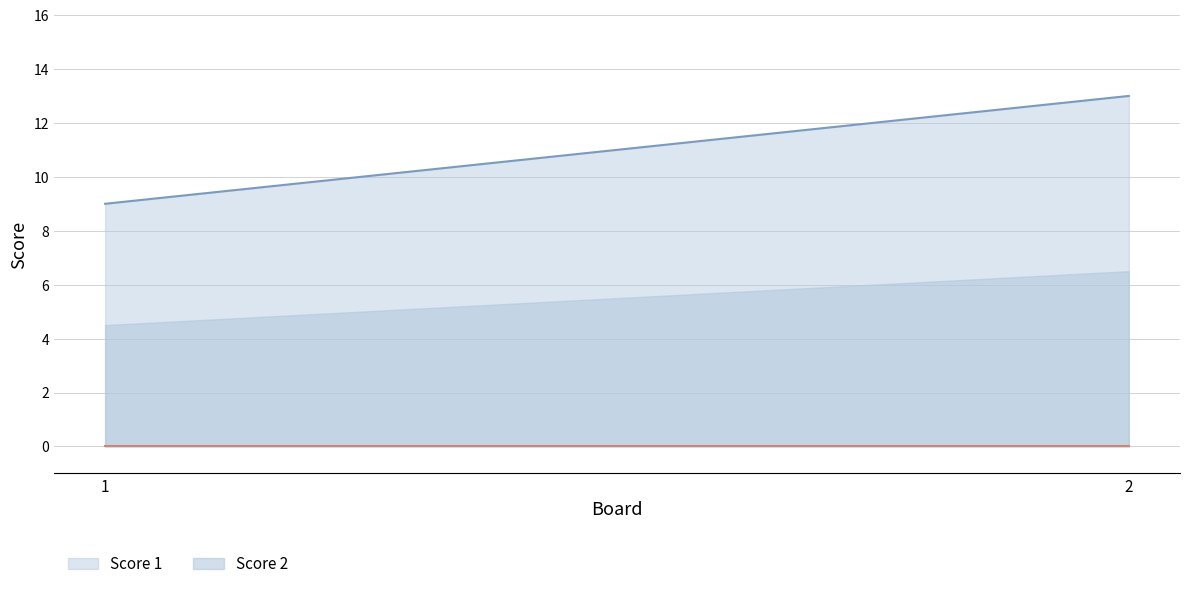

Does the chart display data point markers on the line(s)?

No